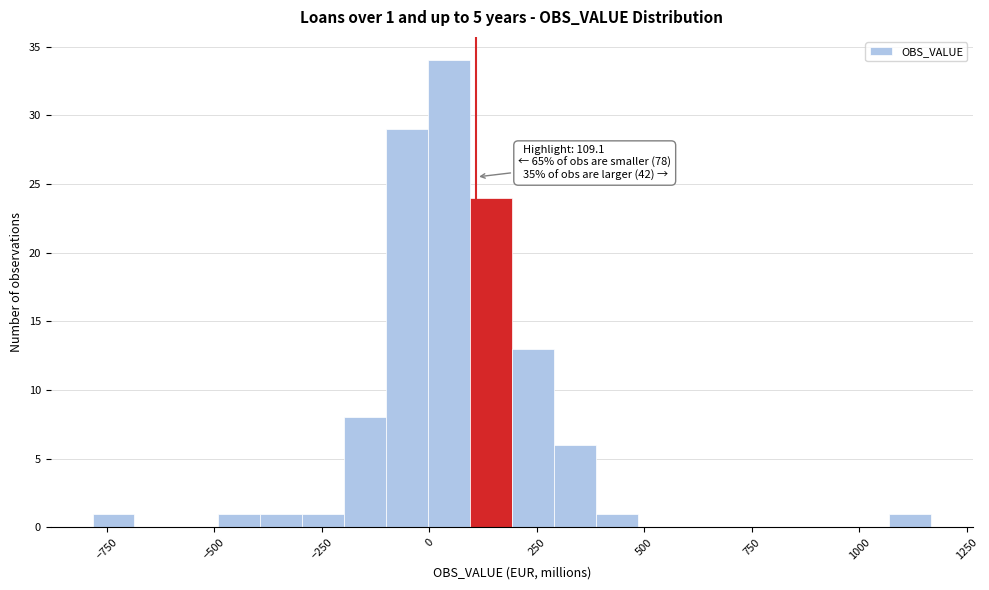

Around what value on the x-axis is the tallest bar? Give the approximate position of its centre, as read against the axis.

50